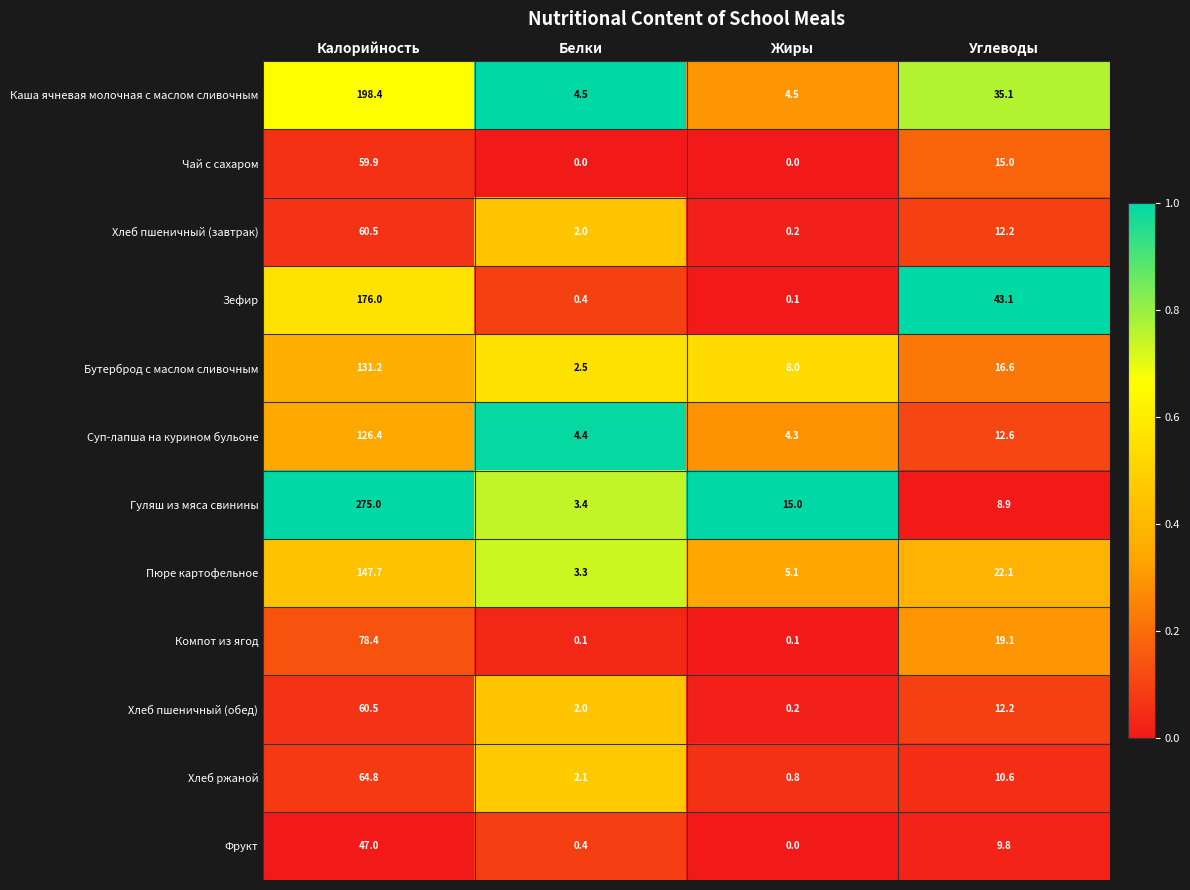

What is the difference between the second highest and second lowest values in the Пюре картофельное series?

17.0